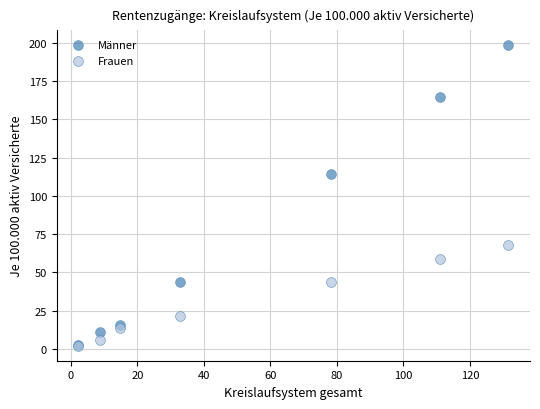

In the Männer series, what Y value is closest to 100?

114.2